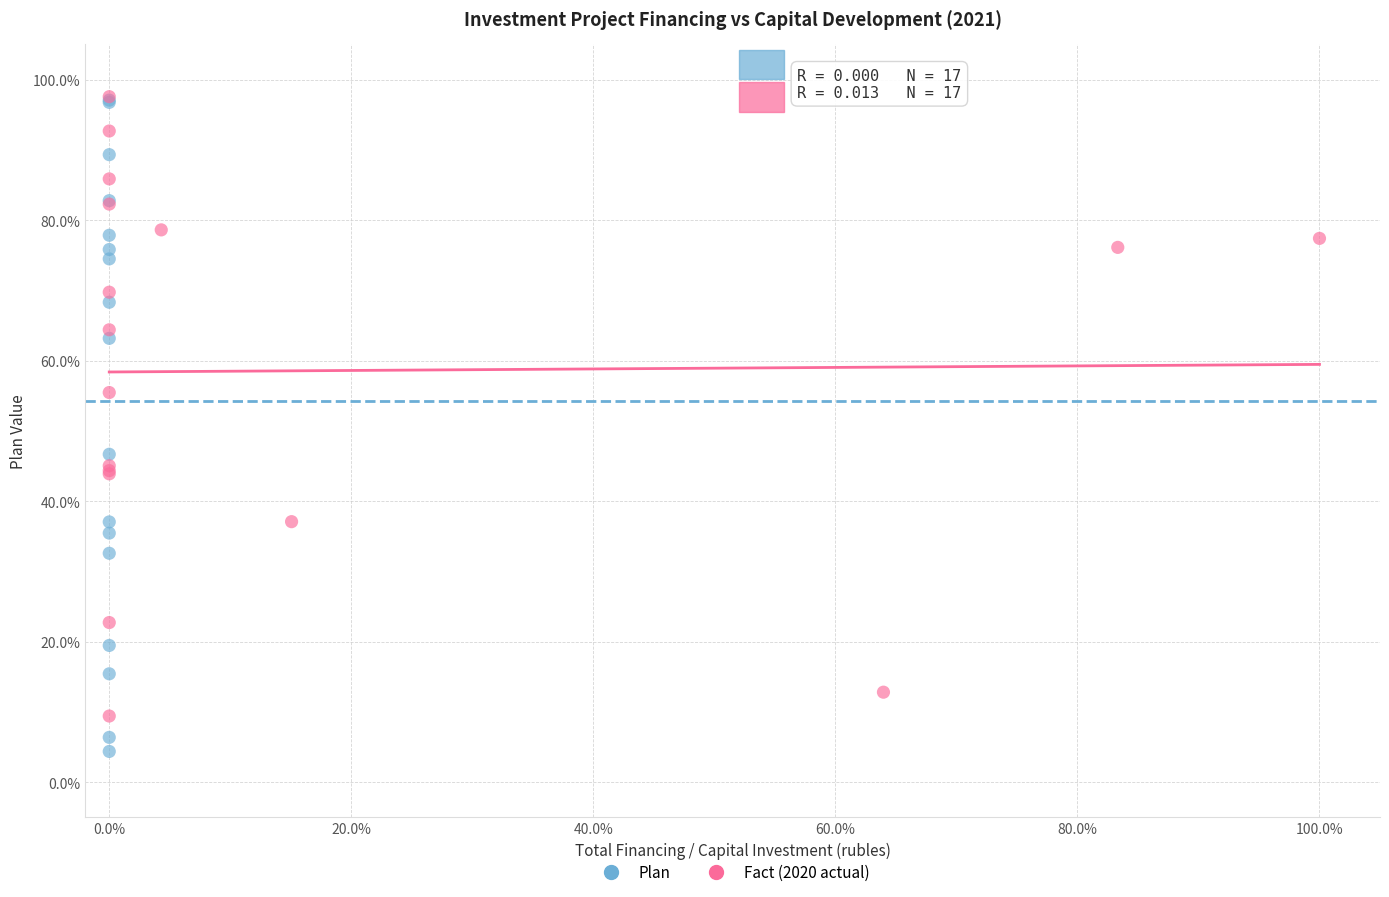

Which series has the largest Y range (max minus min)?

Plan